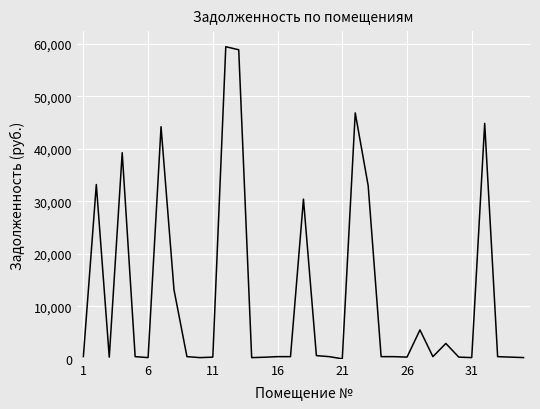

What is the maximum value shown in the chart?

59489.6